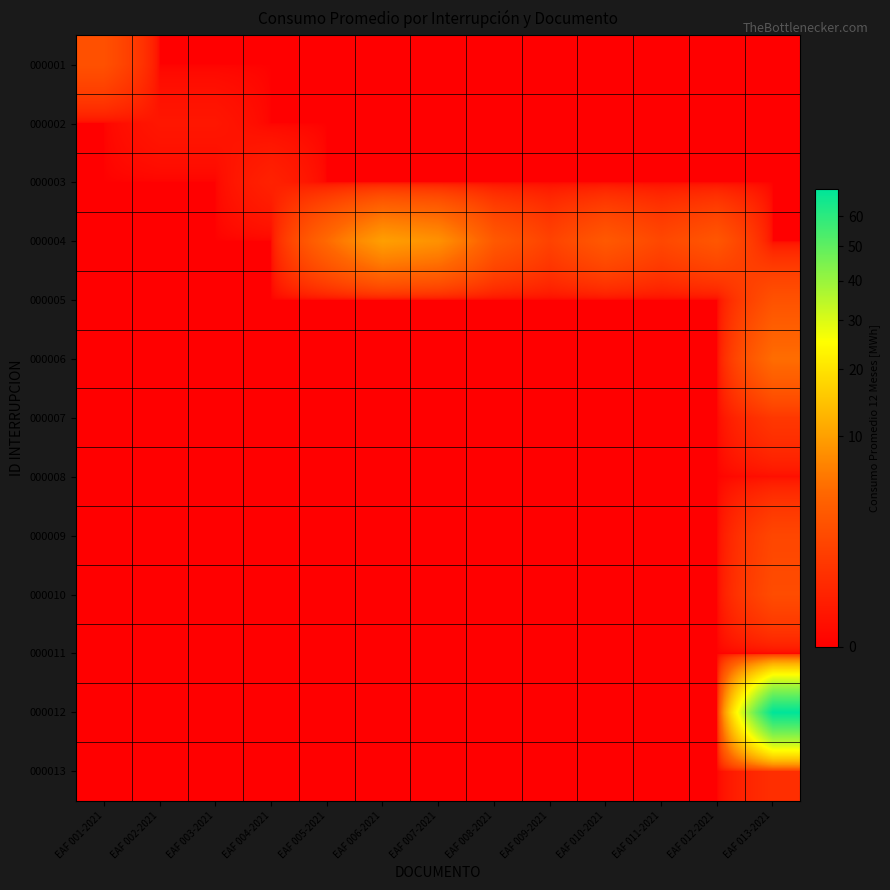

Which category has the highest value across all series?

EAF 013-2021